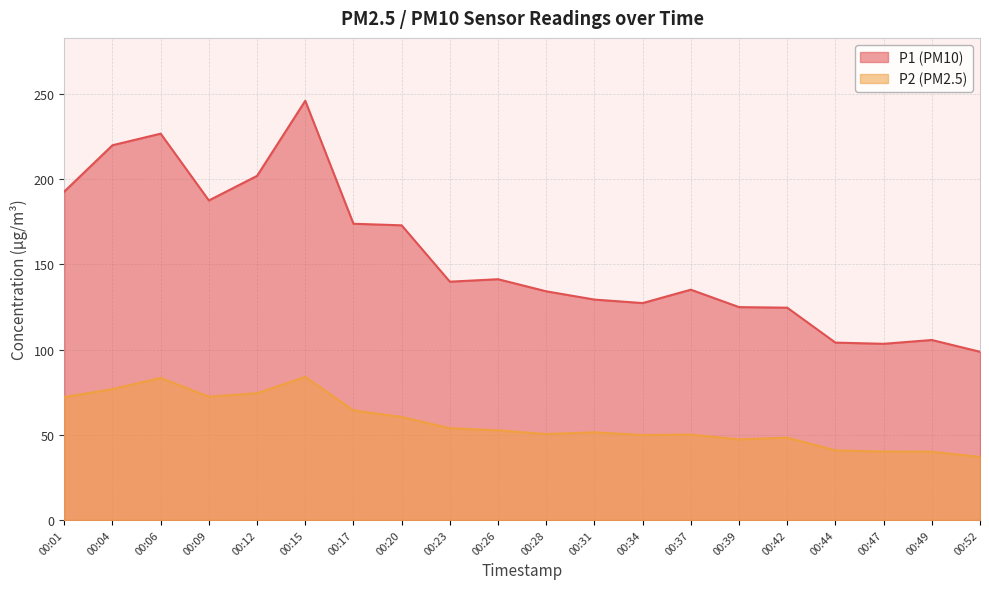

Reading left to right, extract all data points from this chart.

P1: 00:01=192.7	00:04=219.9	00:06=226.7	00:09=187.5	00:12=201.9	00:15=246.0	00:17=173.8	00:20=172.9	00:23=139.8	00:26=141.3	00:28=134.2	00:31=129.3	00:34=127.3	00:37=135.1	00:39=124.9	00:42=124.6	00:44=104.1	00:47=103.4	00:49=105.6	00:52=98.7
P2: 00:01=72.1	00:04=76.8	00:06=83.3	00:09=72.3	00:12=74.4	00:15=84.0	00:17=64.3	00:20=60.4	00:23=53.8	00:26=52.6	00:28=50.4	00:31=51.4	00:34=49.8	00:37=50.1	00:39=47.3	00:42=48.3	00:44=40.8	00:47=40.1	00:49=40.0	00:52=37.0